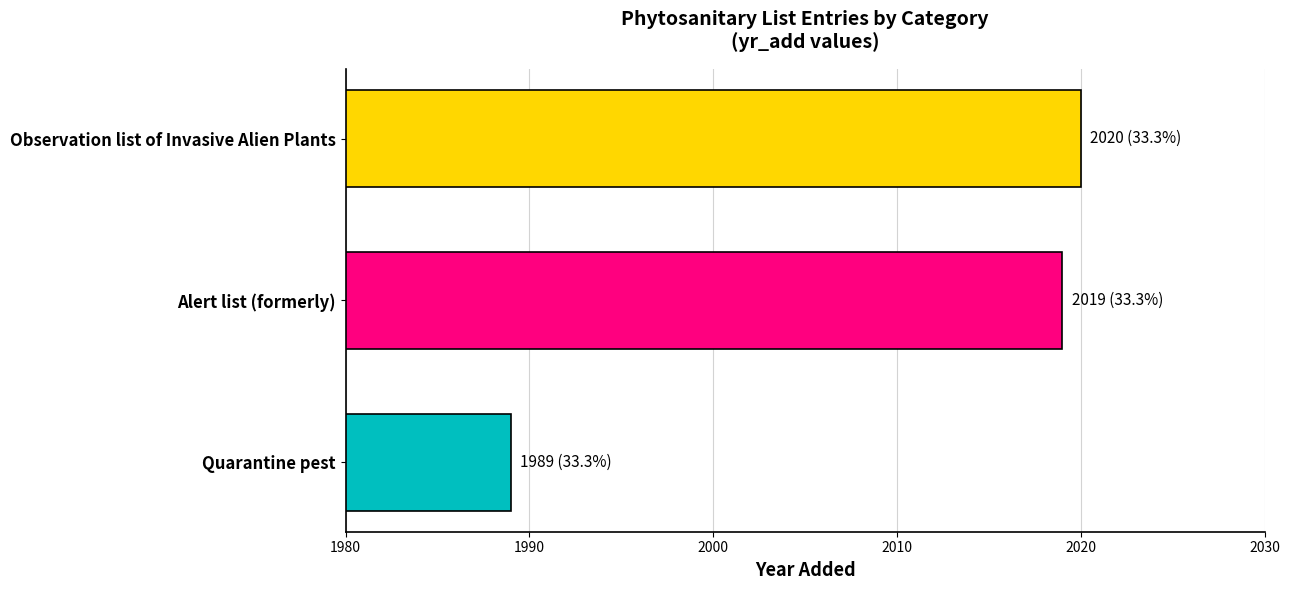

Which label corresponds to the smallest value in the chart?

Quarantine pest